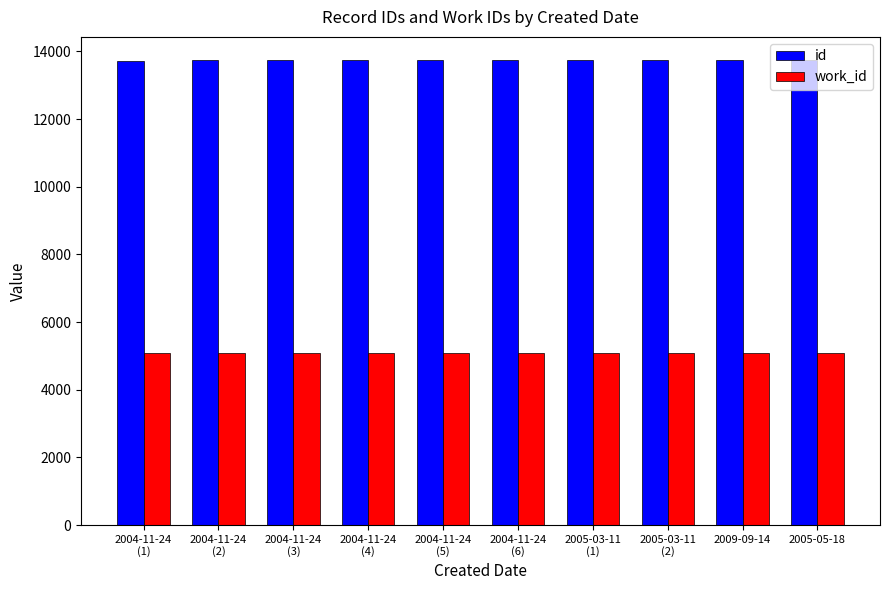

Rank the series by their average value, from lowest to highest.

work_id, id